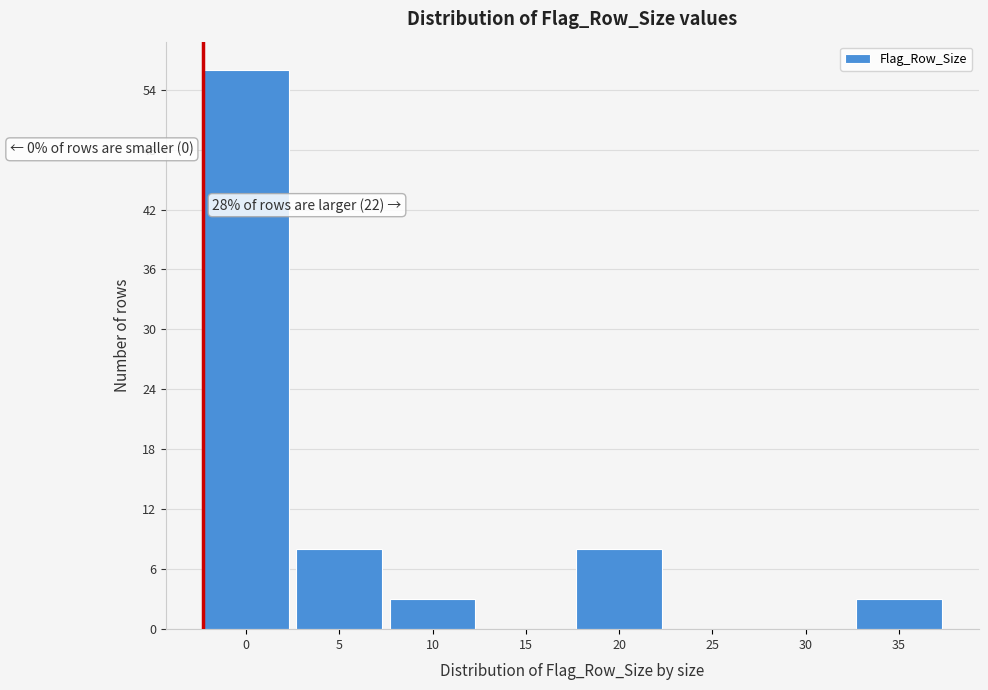

Reading right to left, extract all data points from this chart.

35=3	30=0	25=0	20=8	15=0	10=3	5=8	0=56